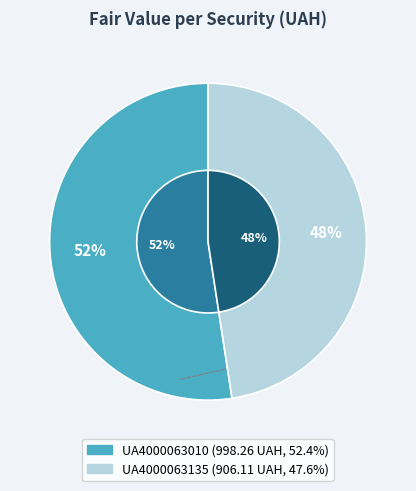

Do UA4000063135 and UA4000063010 together represent more than half of the pie?

Yes